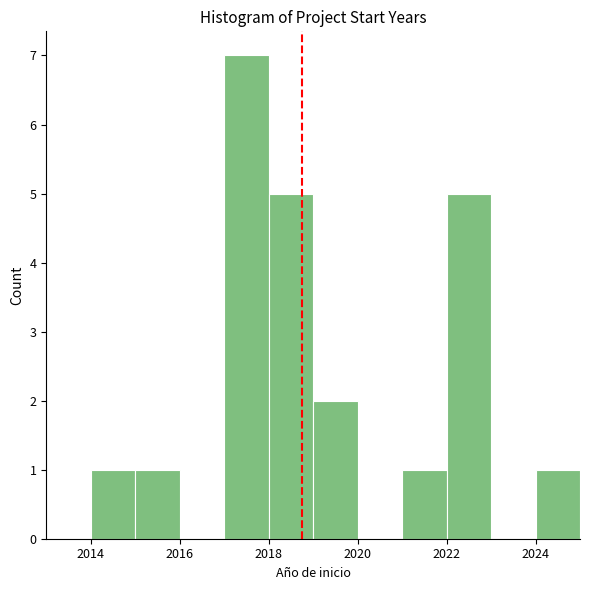

How tall is the bar that spans 2017 to 2018 on the x-axis? The values are not printed on the chart, so give them approximately, as read against the axis.

7